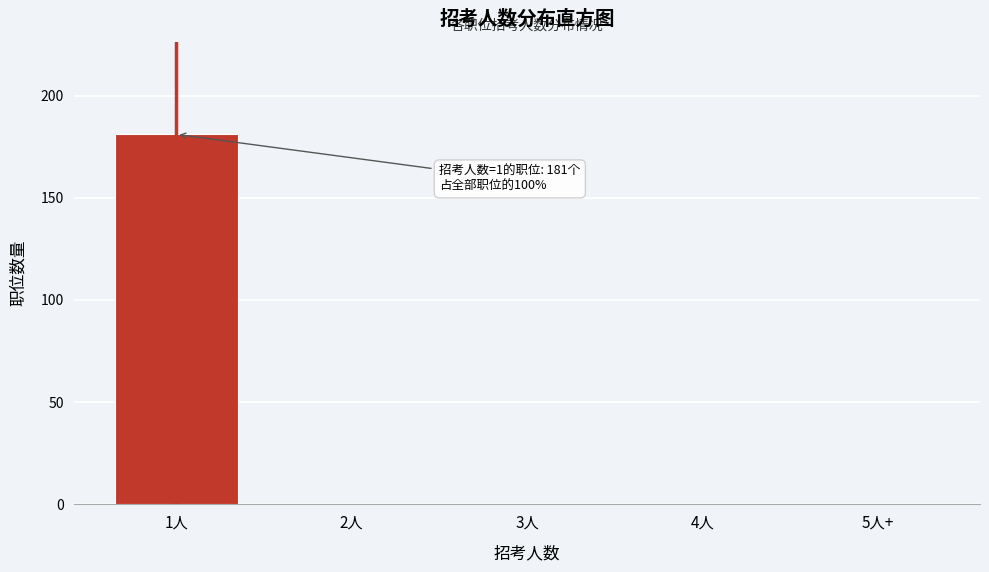

Reading right to left, transcribe all the data shown in this chart.

5人+=0	4人=0	3人=0	2人=0	1人=181